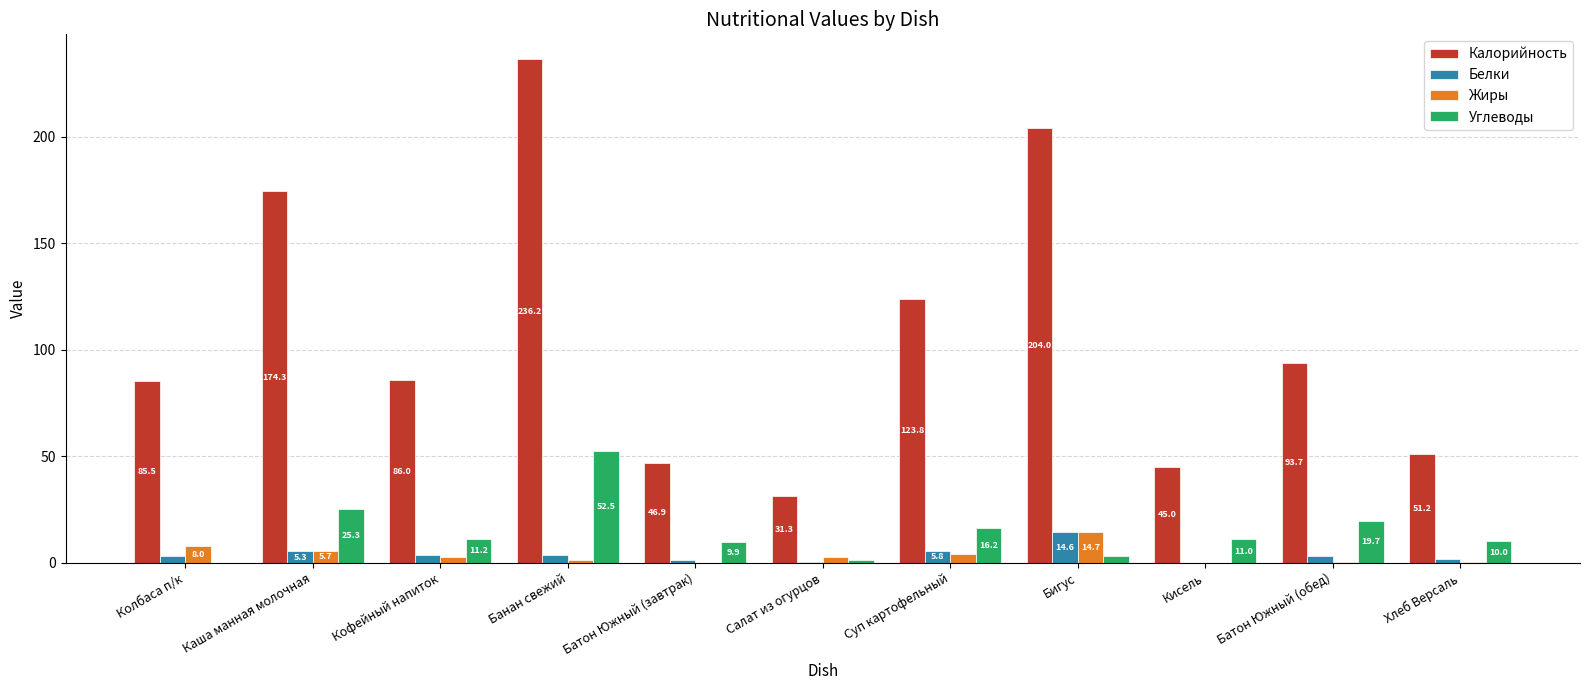

True or false: Калорийность has a value of 81.7 at Суп картофельный.

False